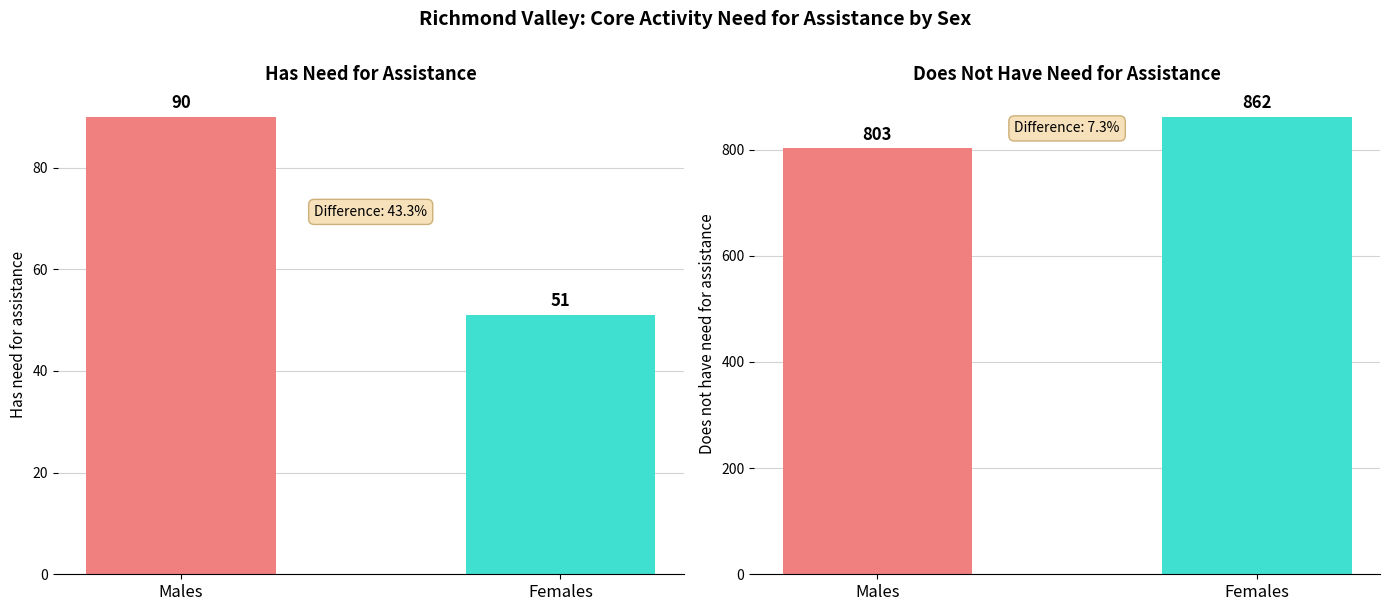

Which series has the largest range (max minus min)?

Does not have need for assistance